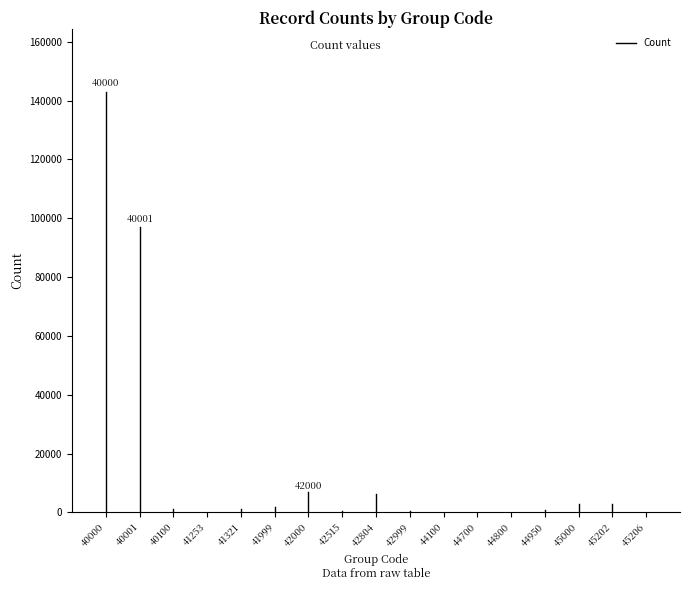

What is the change in value from 41999 to 44800?

-1544